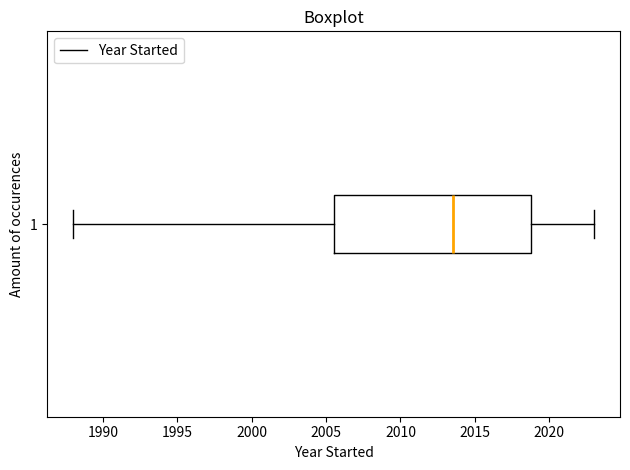

Read this box plot against the x-axis: the position of the median line, the range covered by the box, and the ends of both whiskers. The values are not printed on the chart, so give them approximately, as read against the axis.

median 2013.5, box 2005.5 to 2019.0, whiskers 1988.0 to 2023.0